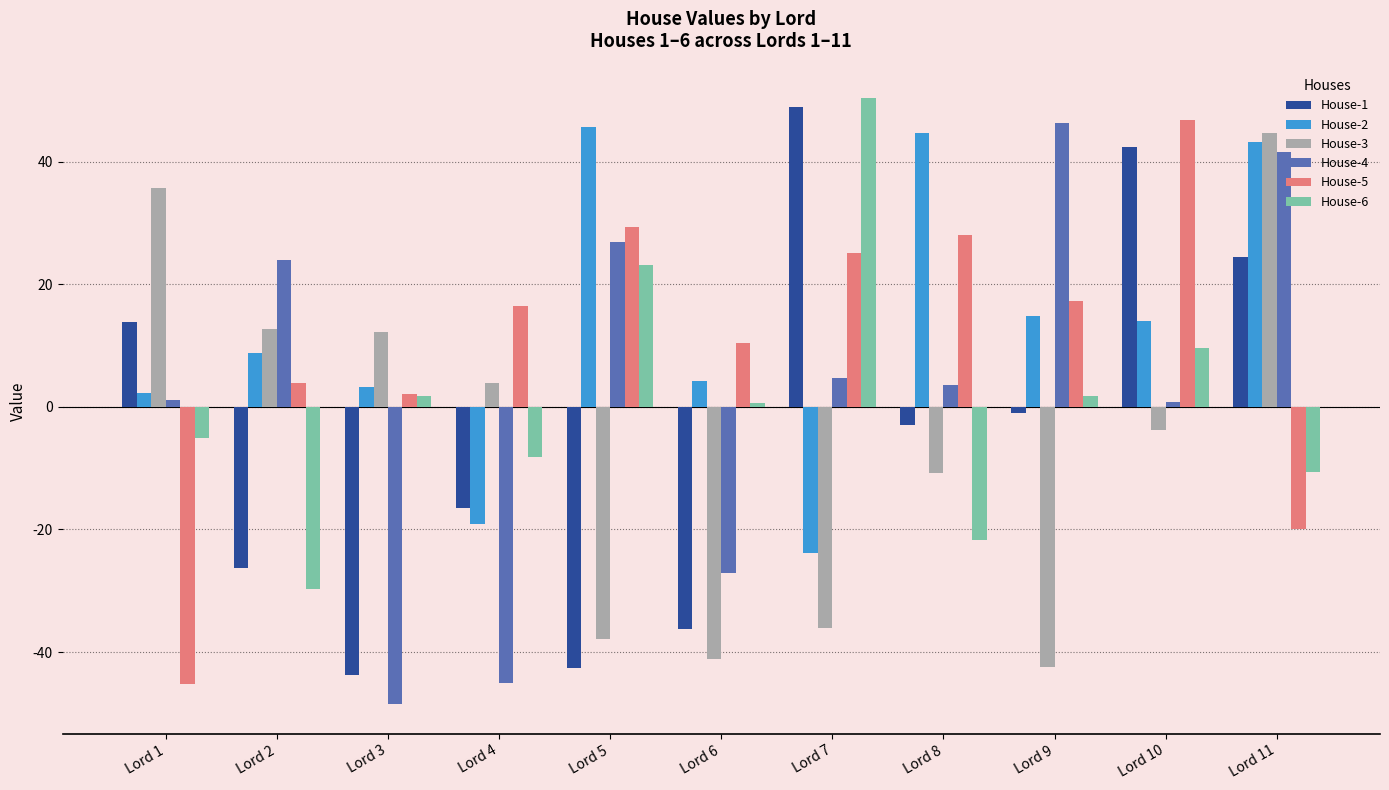

What is the smallest value displayed?

-48.4